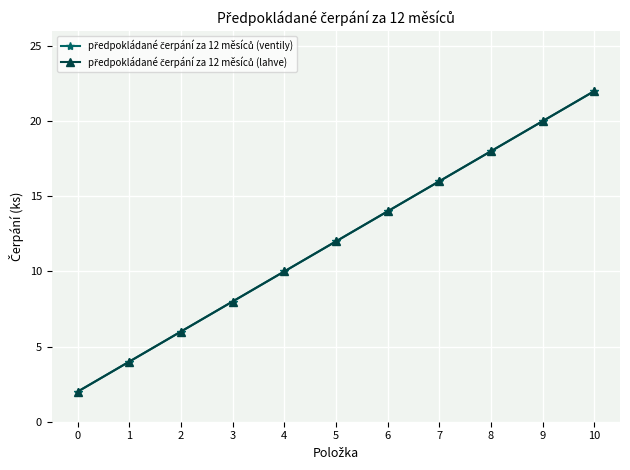

The předpokládané čerpání za 12 měsíců (lahve) series shows 14 at 10. True or false?

False